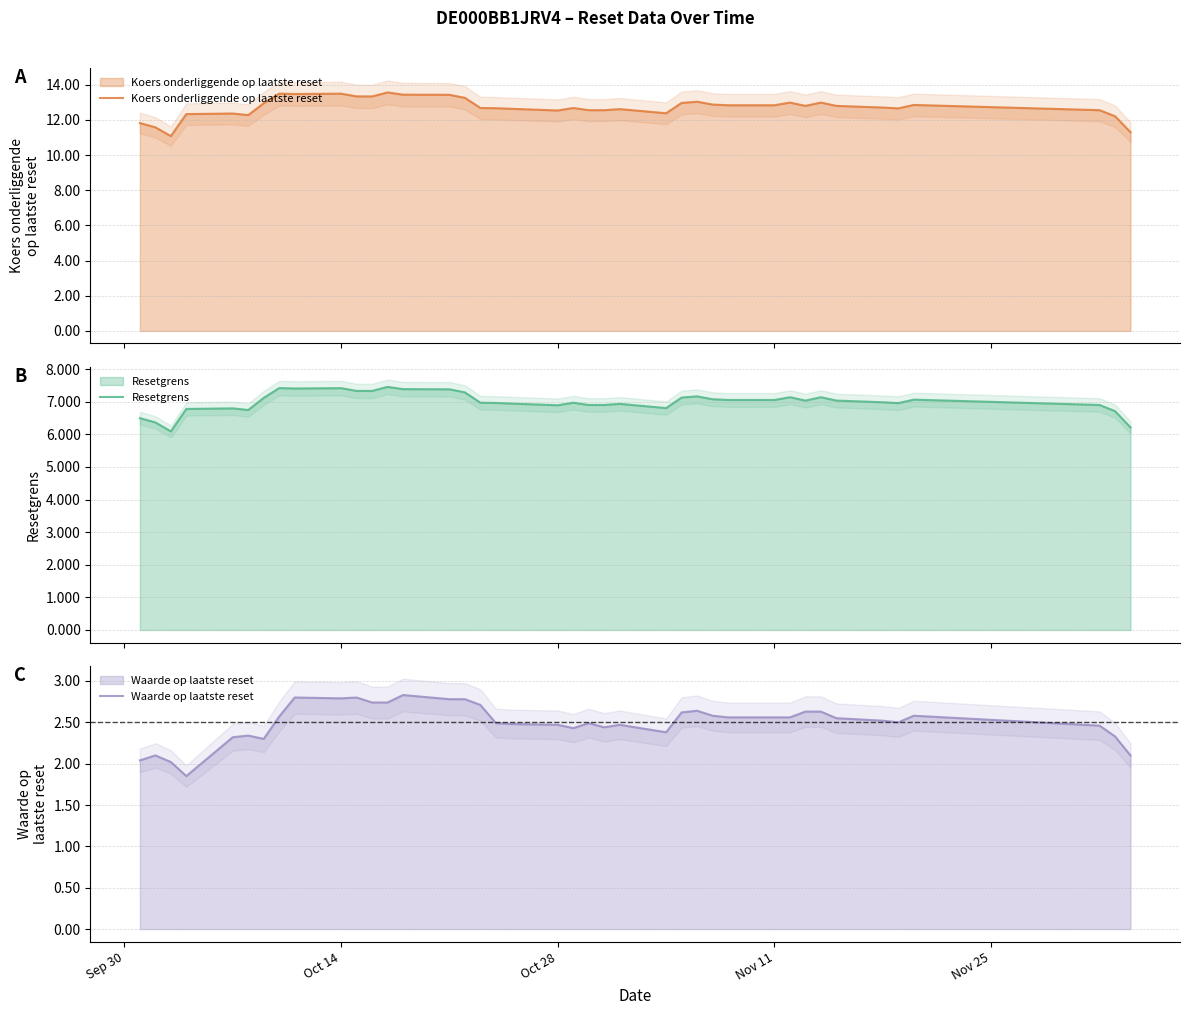

In Koers onderliggende op laatste reset, how many points are lower than both neighbors (excluding endpoints)?

8